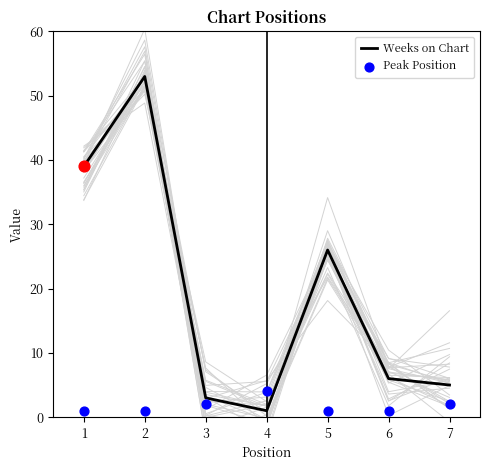

Is the value of Peak Position at 7 greater than the value of Weeks on Chart at 4?

Yes